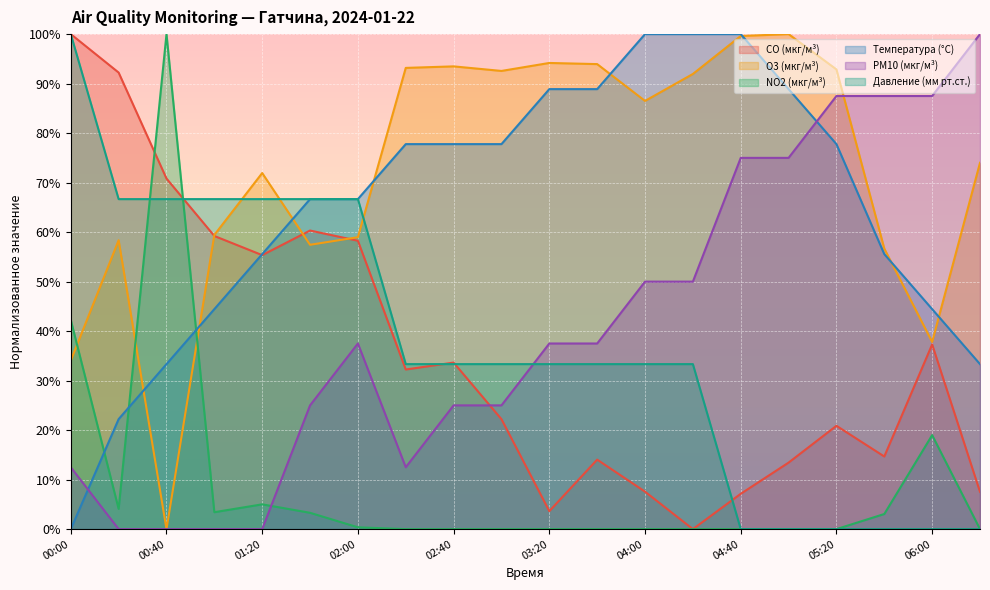

After their last crossing, which series has the higher values: PM10 (мкг/м³) or NO2 (мкг/м³)?

PM10 (мкг/м³)